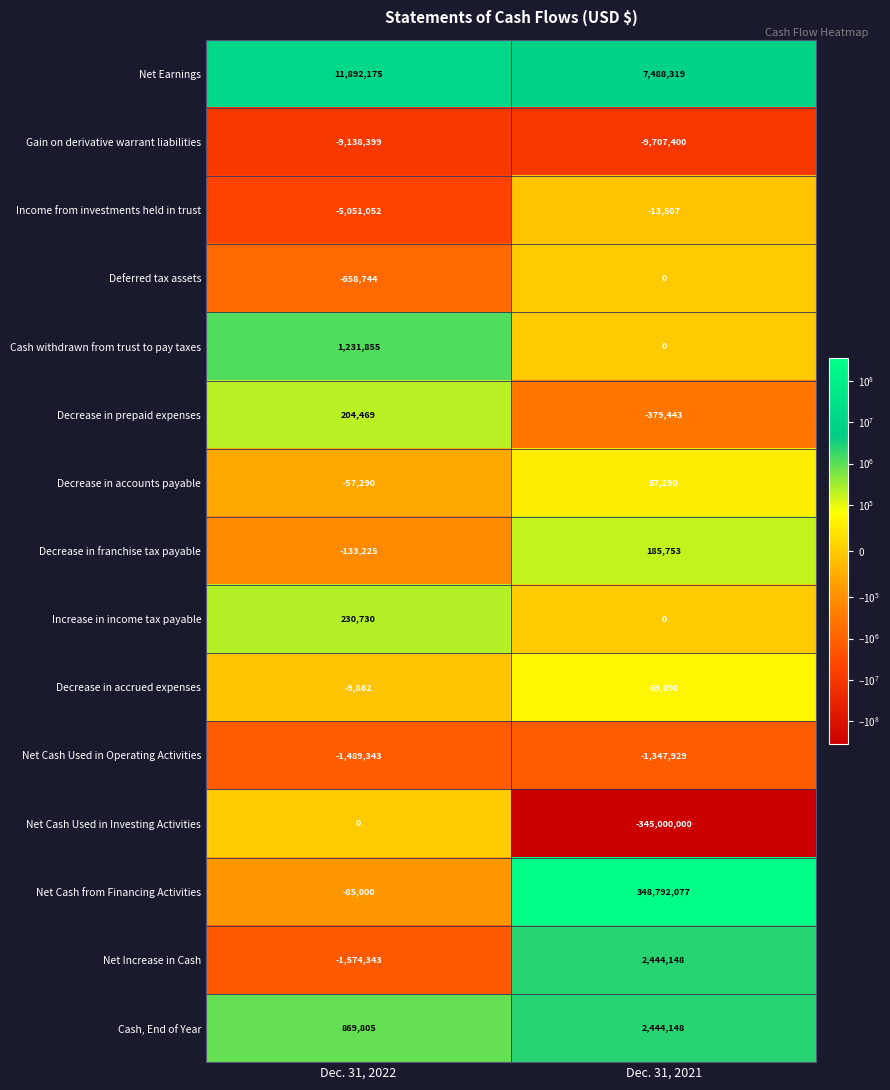

What is the difference between the maximum and minimum values in the Deferred tax assets series?

658744